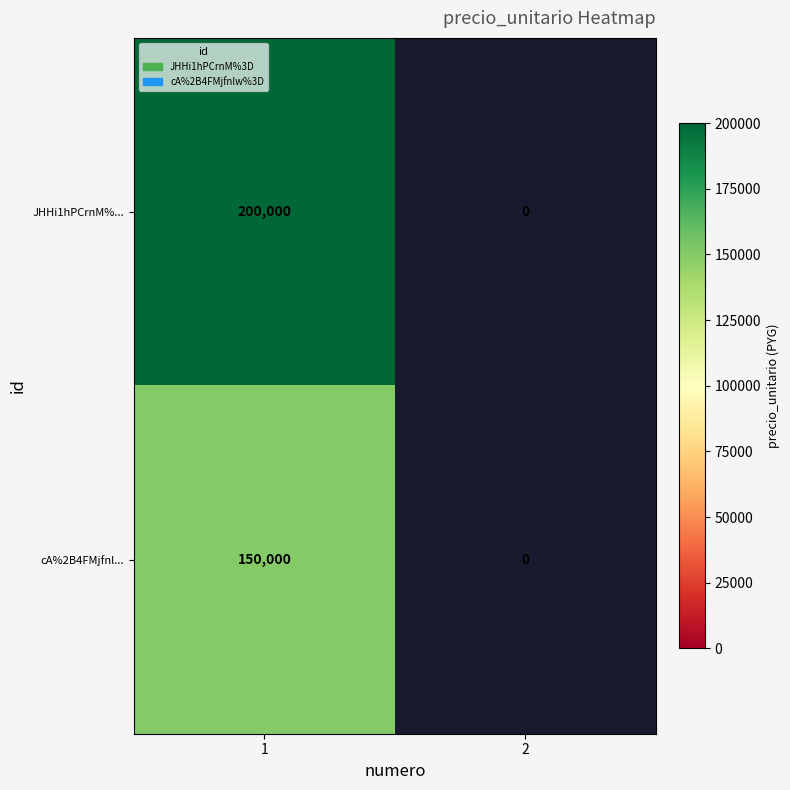

At 1, list the series in order from largest to smallest.

JHHi1hPCrnM%..., cA%2B4FMjfnl...